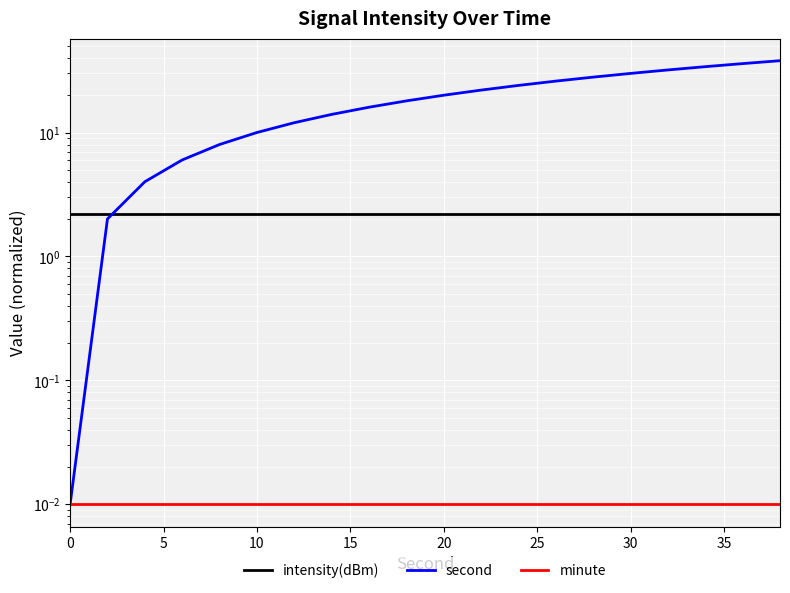

Reading left to right, extract all data points from this chart.

intensity(dBm): 2.2	2.2	2.2	2.2	2.2	2.2	2.2	2.2	2.2	2.2	2.2	2.2	2.2	2.2	2.2	2.2	2.2	2.2	2.2	2.2
second: 0.0	2.0	4.0	6.0	8.0	10.0	12.0	14.0	16.0	18.0	20.0	22.0	24.0	26.0	28.0	30.0	32.0	34.0	36.0	38.0
minute: 0.0	0.0	0.0	0.0	0.0	0.0	0.0	0.0	0.0	0.0	0.0	0.0	0.0	0.0	0.0	0.0	0.0	0.0	0.0	0.0